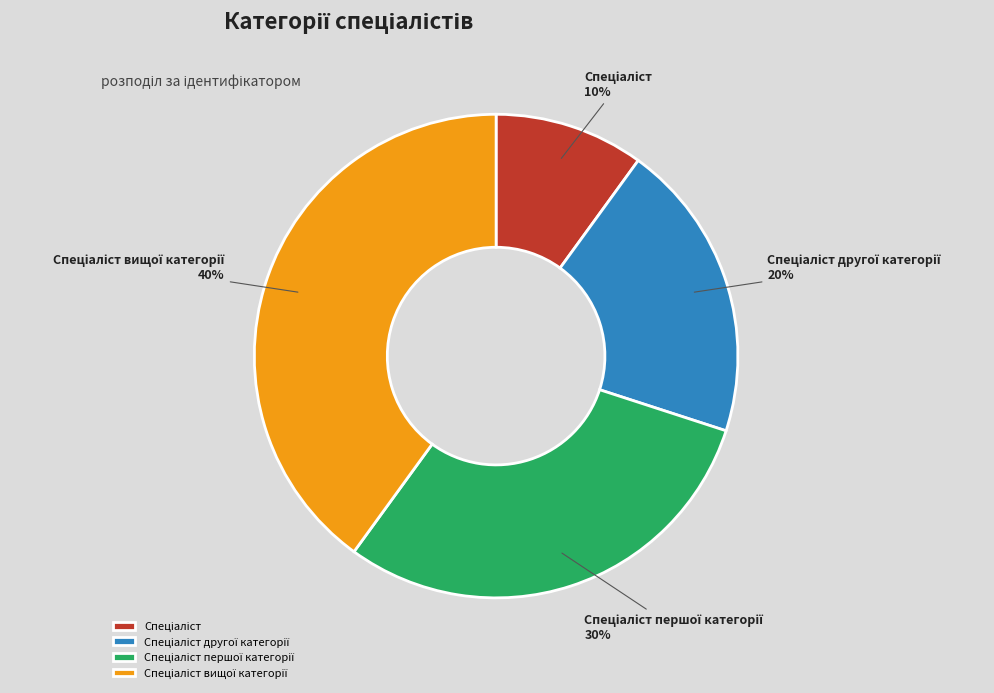

Does any single category account for the majority?

No